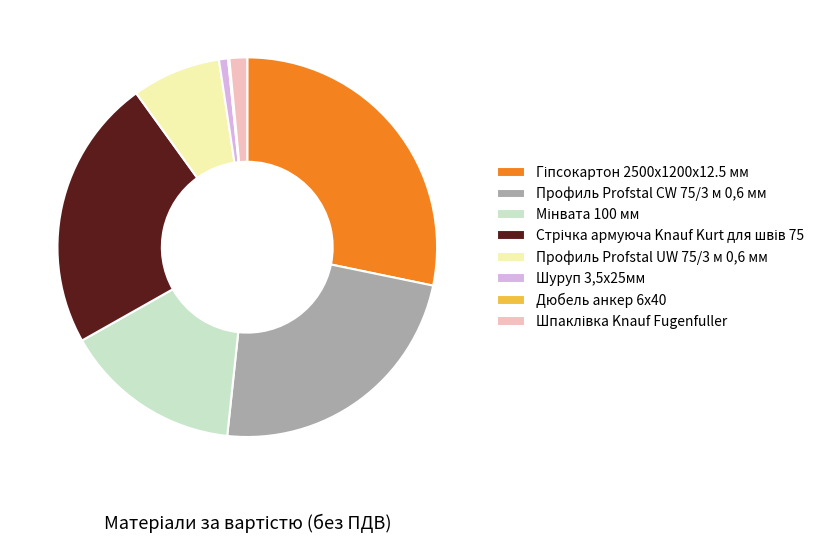

Is there any slice that represents more than half of the pie?

No